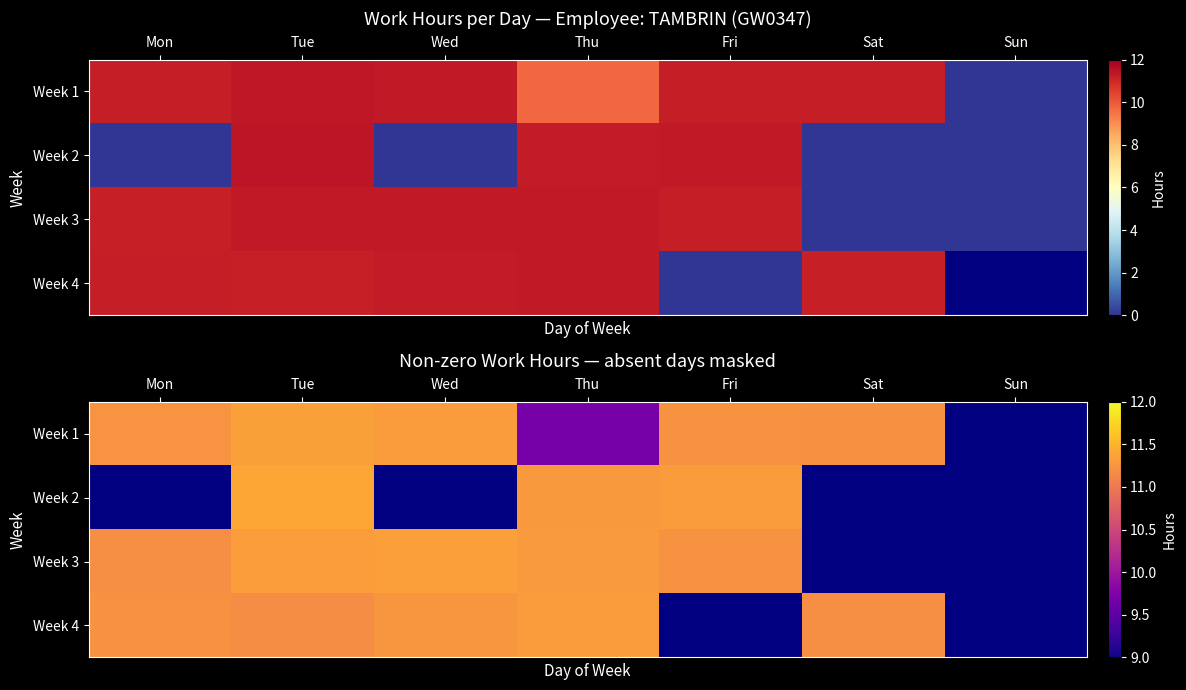

True or false: Week 2 has a value of 17.7 at Thu.

False